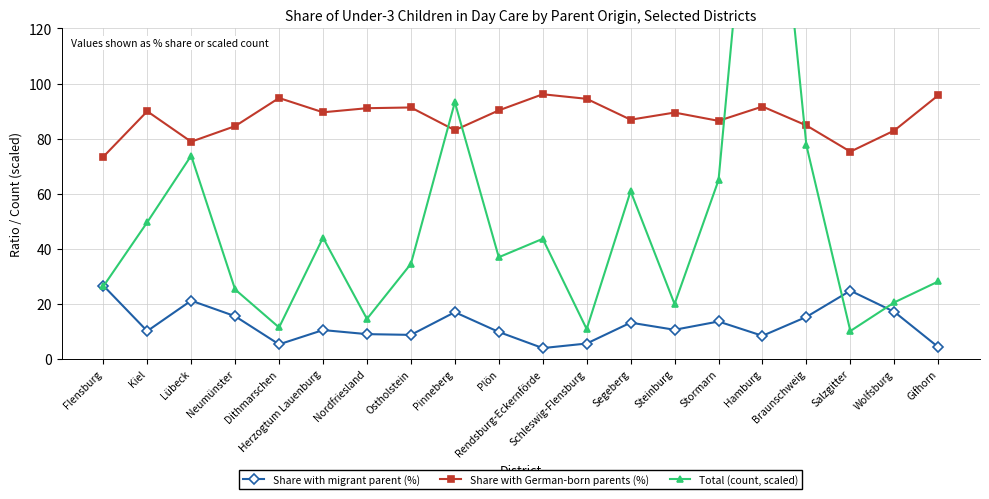

Reading left to right, extract all data points from this chart.

Share with migrant parent (%): 26.6	10.1	21.1	15.5	5.3	10.4	9.0	8.7	16.9	9.8	3.9	5.6	13.1	10.6	13.6	8.4	15.2	24.8	17.1	4.3
Share with German-born parents (%): 73.4	89.9	78.9	84.5	94.7	89.5	91.0	91.3	83.0	90.2	96.1	94.4	86.9	89.5	86.4	91.6	84.8	75.2	82.9	95.7
Total (count, scaled): 26.3	49.6	73.8	25.2	11.4	44.0	14.5	34.5	93.2	36.9	43.6	10.8	60.9	19.9	64.9	235.7	77.5	10.1	20.5	28.1